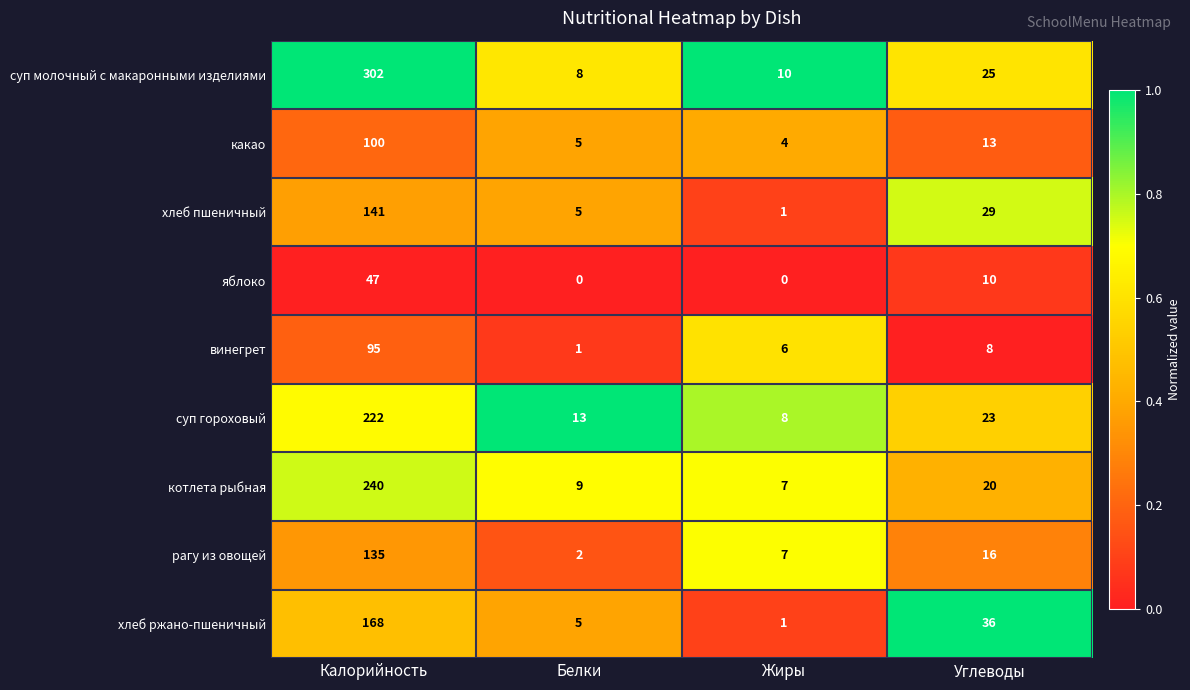

Which series has the largest total across all categories?

суп молочный с макаронными изделиями